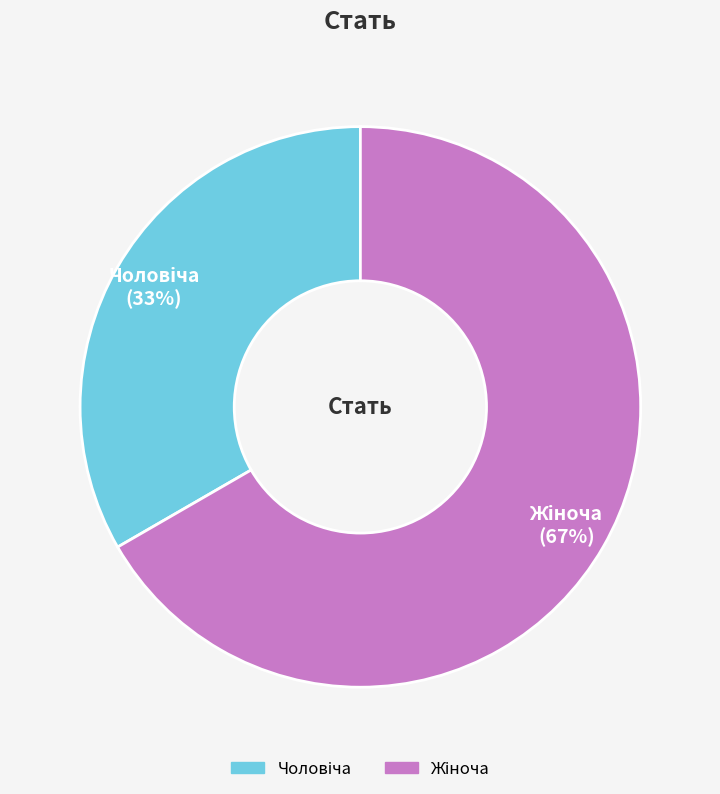

Is there any slice that represents more than half of the pie?

Yes